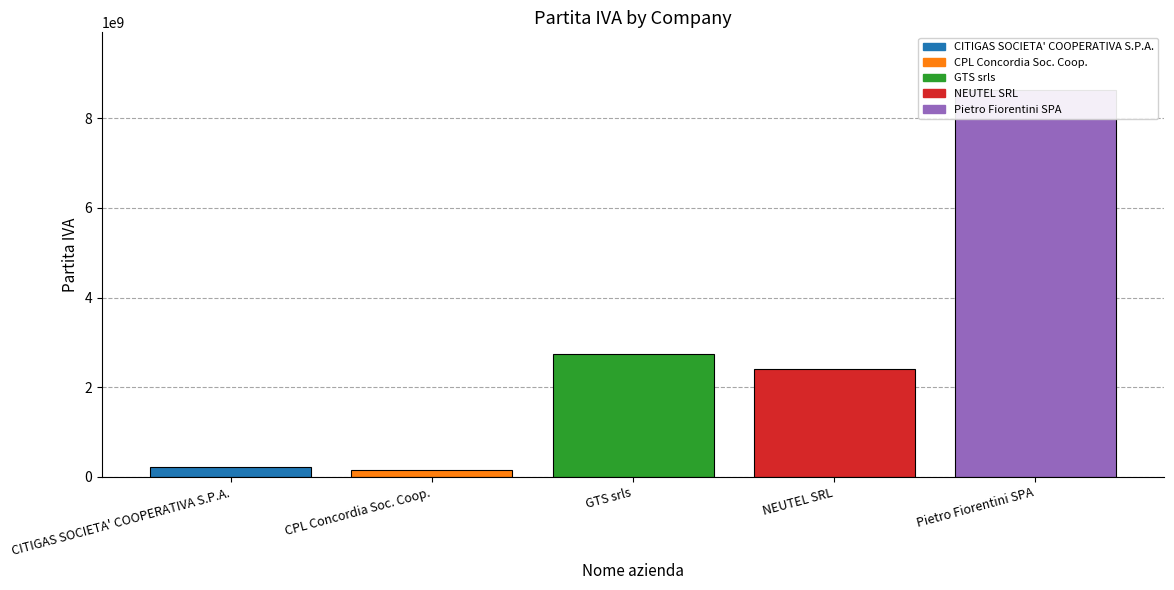

List the labels in order of value, smallest first.

CPL Concordia Soc. Coop., CITIGAS SOCIETA' COOPERATIVA S.P.A., NEUTEL SRL, GTS srls, Pietro Fiorentini SPA